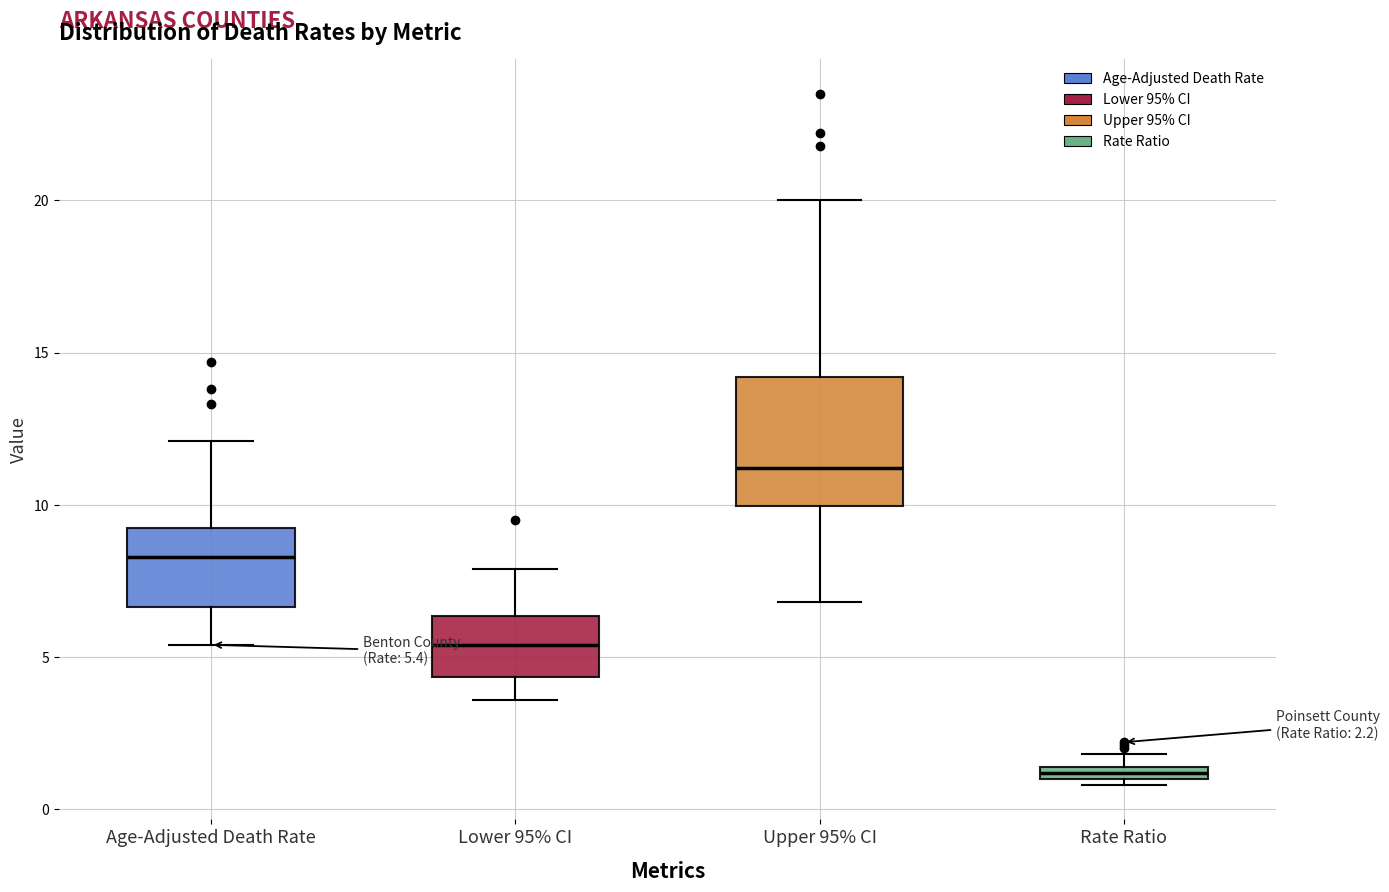

Which box is the tallest, from its lower edge to its upper edge?

Upper 95% CI